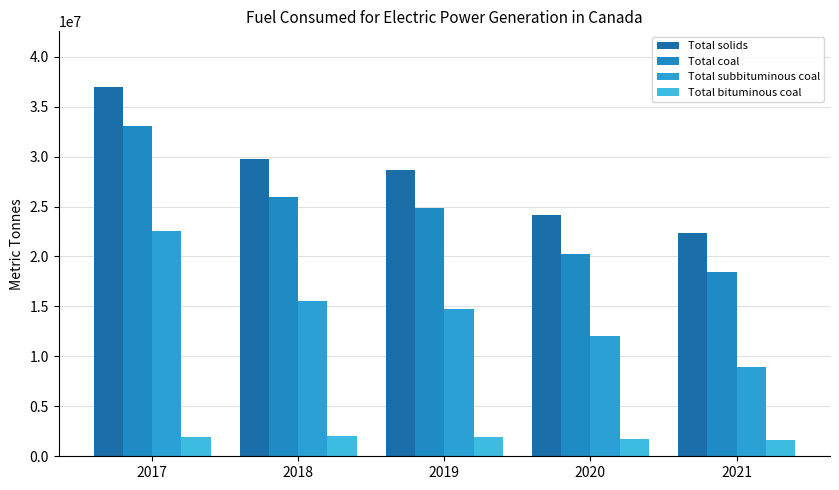

At 2017, list the series in order from smallest to largest.

Total bituminous coal, Total subbituminous coal, Total coal, Total solids